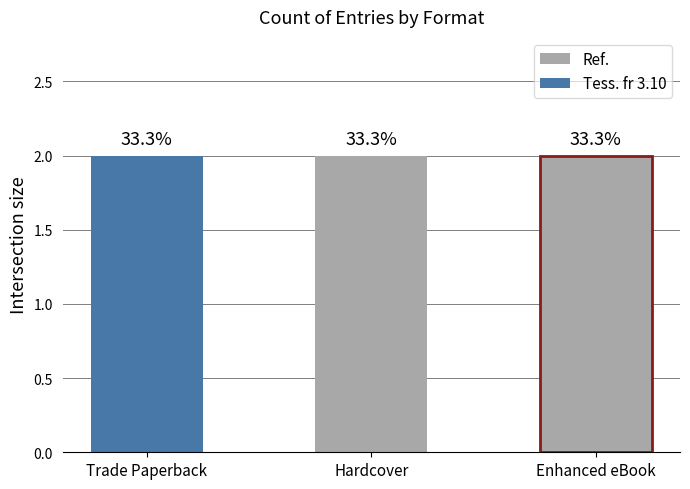

Which label corresponds to the smallest value in the chart?

Trade Paperback